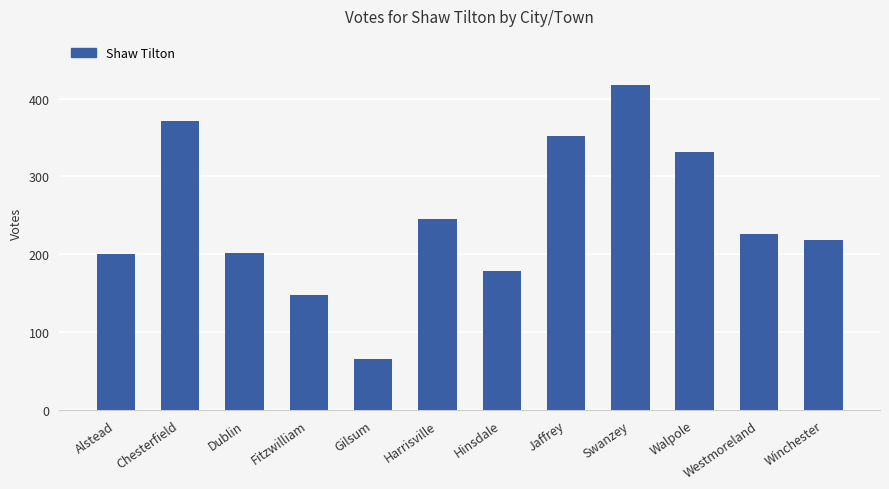

What is the approximate value at Winchester?

218